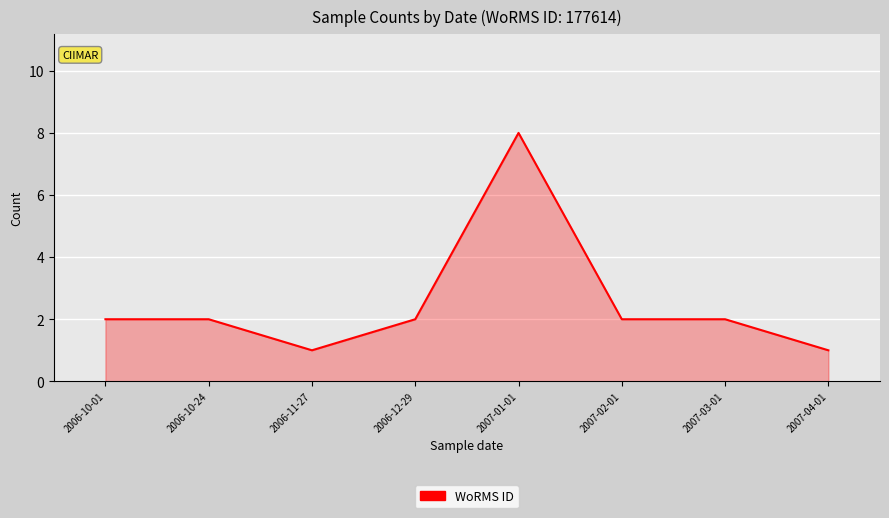

How many series are shown in this chart?

1